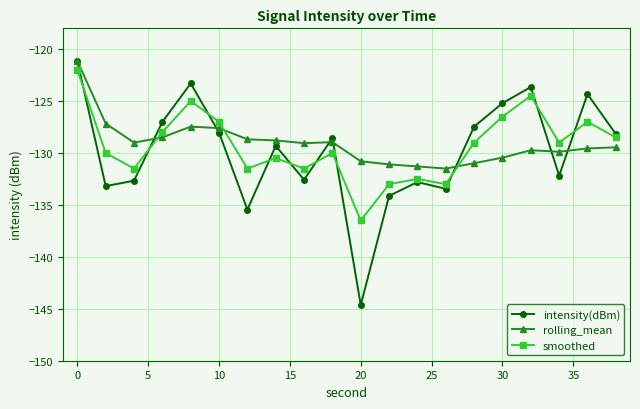

Which series has the widest spread of values?

intensity(dBm)